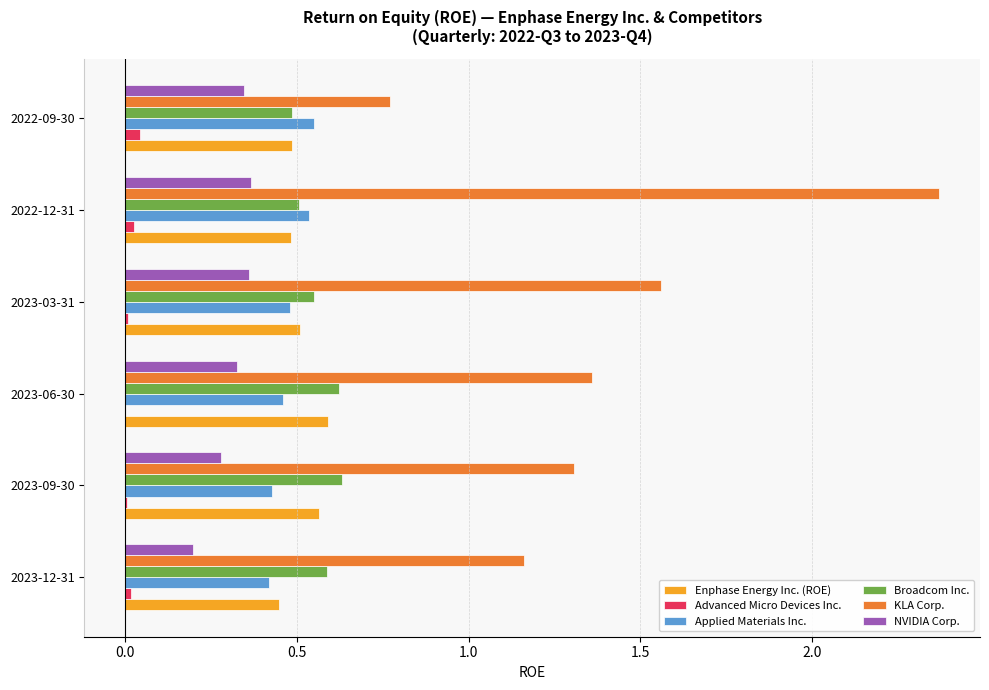

Which series has the largest total across all categories?

KLA Corp.